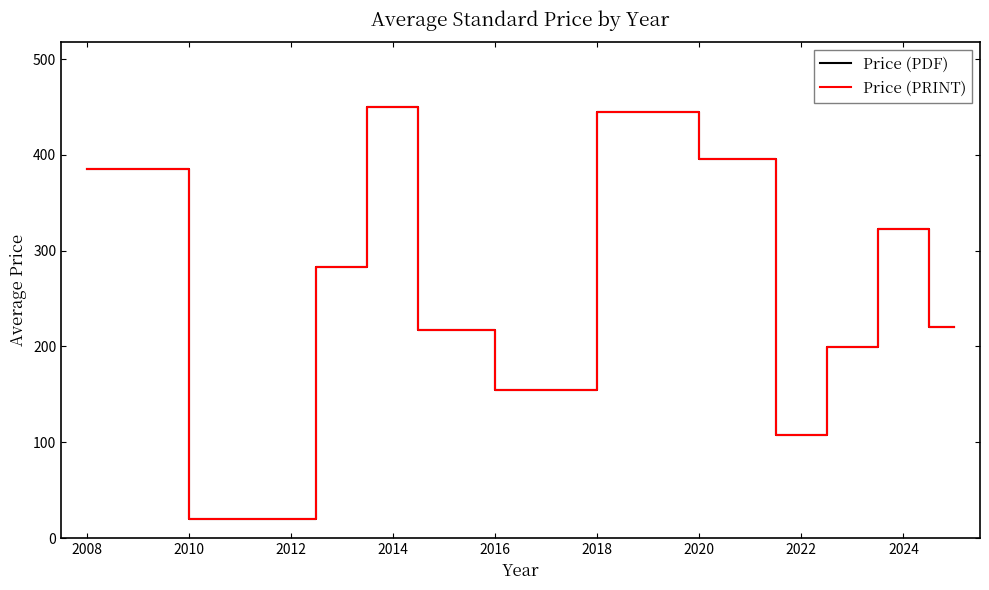

Is this an area chart (filled region under the line)?

No